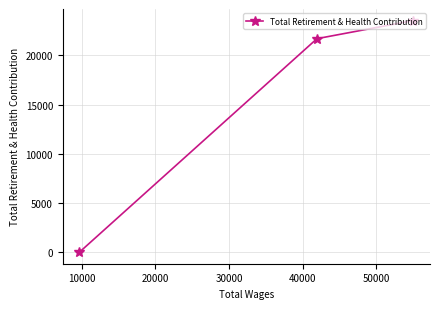

Reading left to right, transcribe all the data shown in this chart.

0	21701	23539